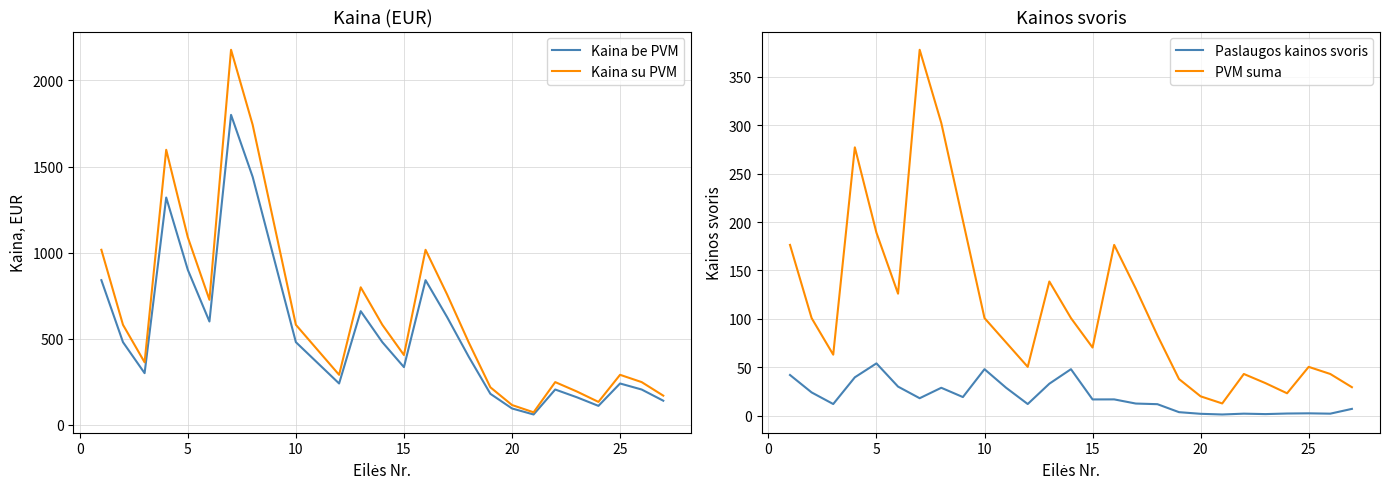

How many lines are shown in the chart?

4